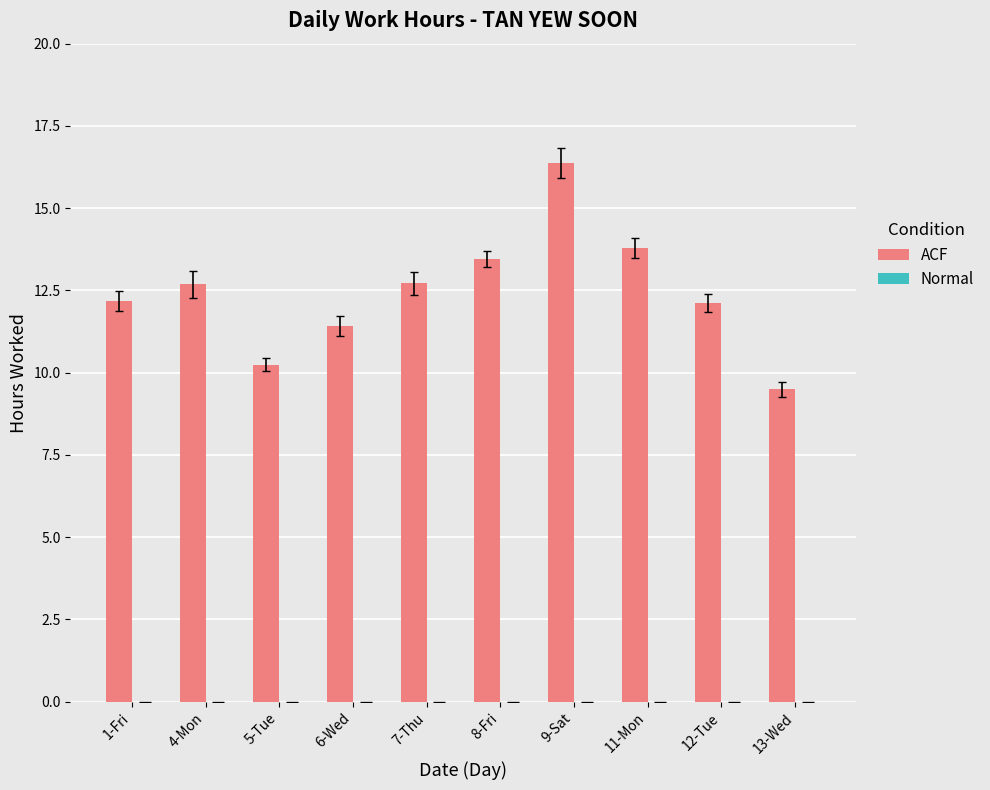

What is the sum of the values at 6-Wed and 7-Thu?

24.1